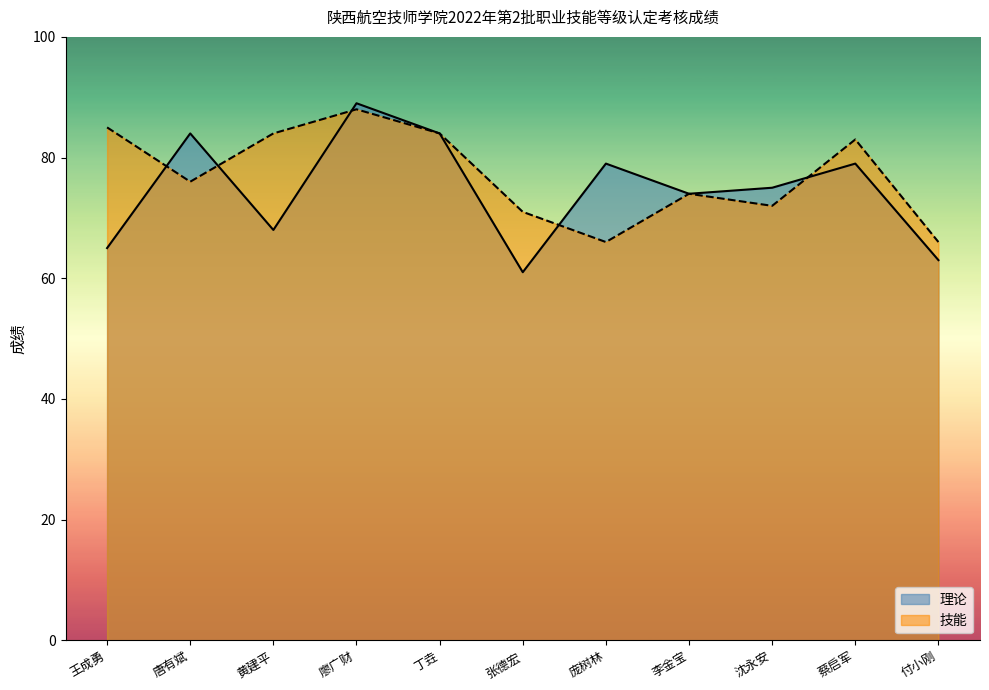

Reading left to right, transcribe all the data shown in this chart.

理论: 65	84	68	89	84	61	79	74	75	79	63
技能: 85	76	84	88	84	71	66	74	72	83	66